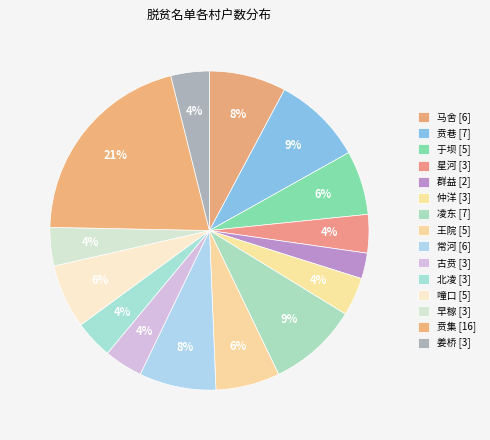

How many slices are in this pie chart?

15